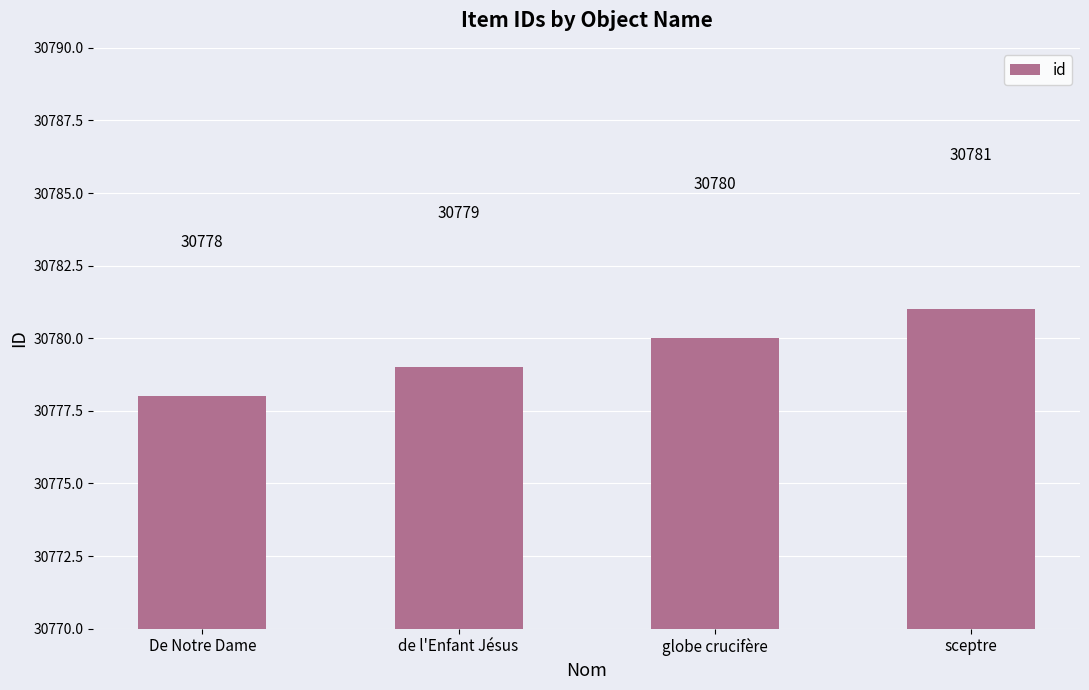

What is the label of the 2nd bar from the right?

globe crucifère